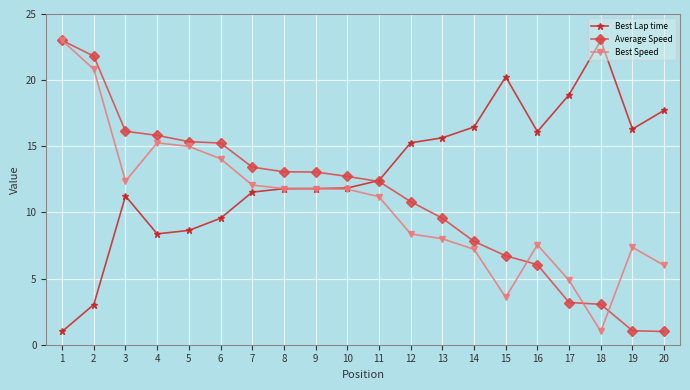

Is it true that Best Lap time equals 16.3 at 19?

True